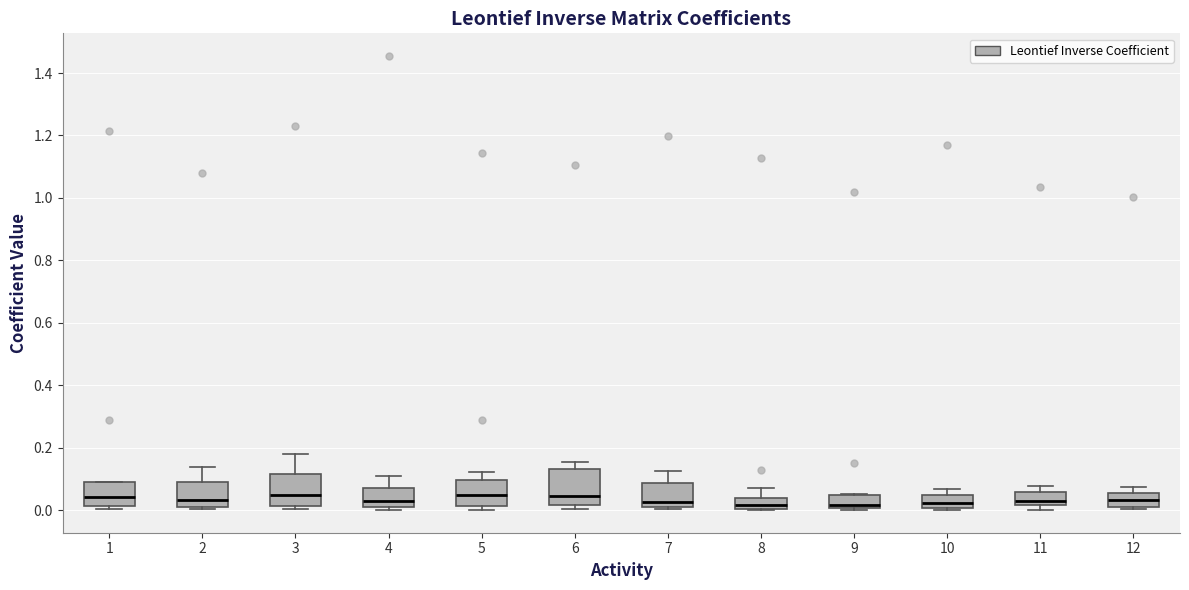

Reading left to right, read every box against the y-axis: the position of its median line, the range the box covers, and the ends of its whiskers. The values are not printed on the chart, so give them approximately, as read against the axis.

1: median 0.04, box 0.02 to 0.08, whiskers 0.00 to 0.08
2: median 0.04, box 0.00 to 0.10, whiskers 0.00 (just below the box's lower edge) to 0.14
3: median 0.04, box 0.02 to 0.12, whiskers 0.00 to 0.18
4: median 0.04, box 0.00 to 0.08, whiskers 0.00 (just below the box's lower edge) to 0.10
5: median 0.04, box 0.02 to 0.10, whiskers 0.00 to 0.12
6: median 0.04, box 0.02 to 0.14, whiskers 0.00 to 0.16
7: median 0.02 (just above the box's lower edge), box 0.02 to 0.08, whiskers 0.00 to 0.12
8: median 0.02, box 0.00 to 0.04, whiskers 0.00 to 0.08
9: median 0.02, box 0.00 to 0.04, whiskers 0.00 to 0.06
10: median 0.02, box 0.00 to 0.04, whiskers 0.00 (just below the box's lower edge) to 0.06
11: median 0.02 (just above the box's lower edge), box 0.02 to 0.06, whiskers 0.00 to 0.08
12: median 0.04, box 0.02 to 0.06, whiskers 0.00 to 0.08